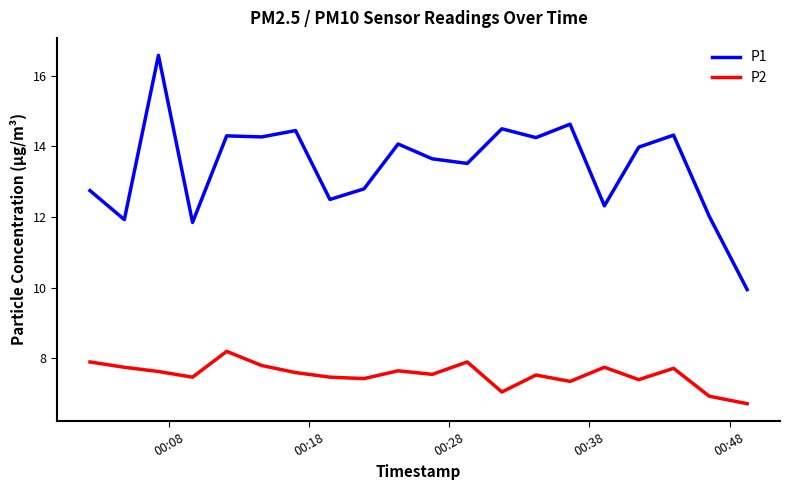

List the series in order of their overall mean, lowest first.

P2, P1